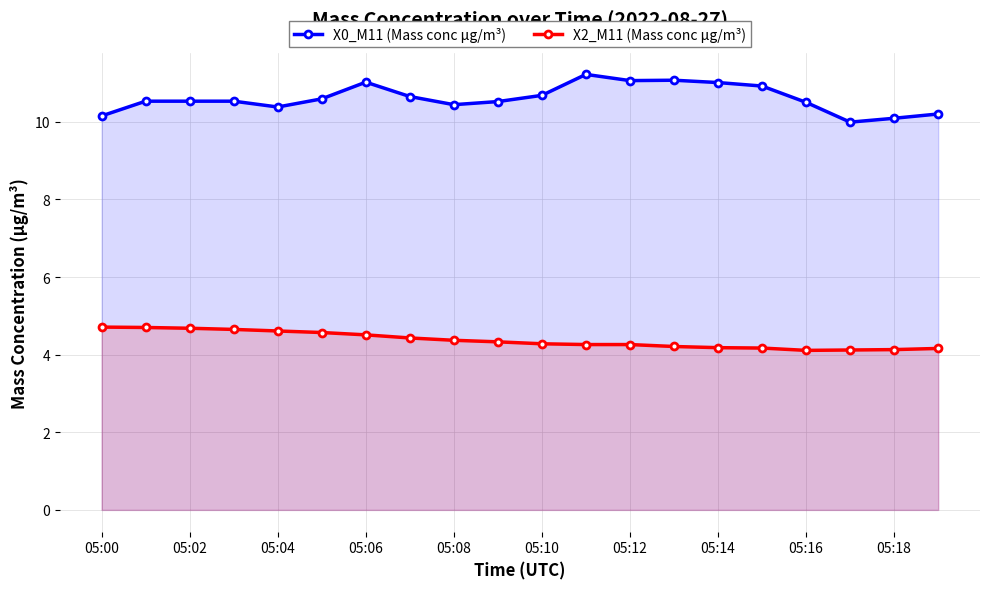

True or false: X2_M11 (Mass conc μg/m³) and X0_M11 (Mass conc μg/m³) cross at least once.

False